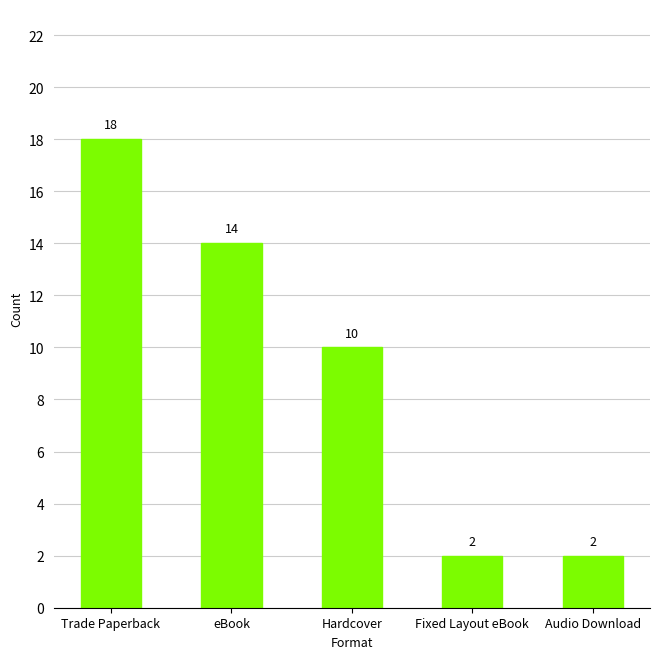

What is the change in value from Trade Paperback to Fixed Layout eBook?

-16